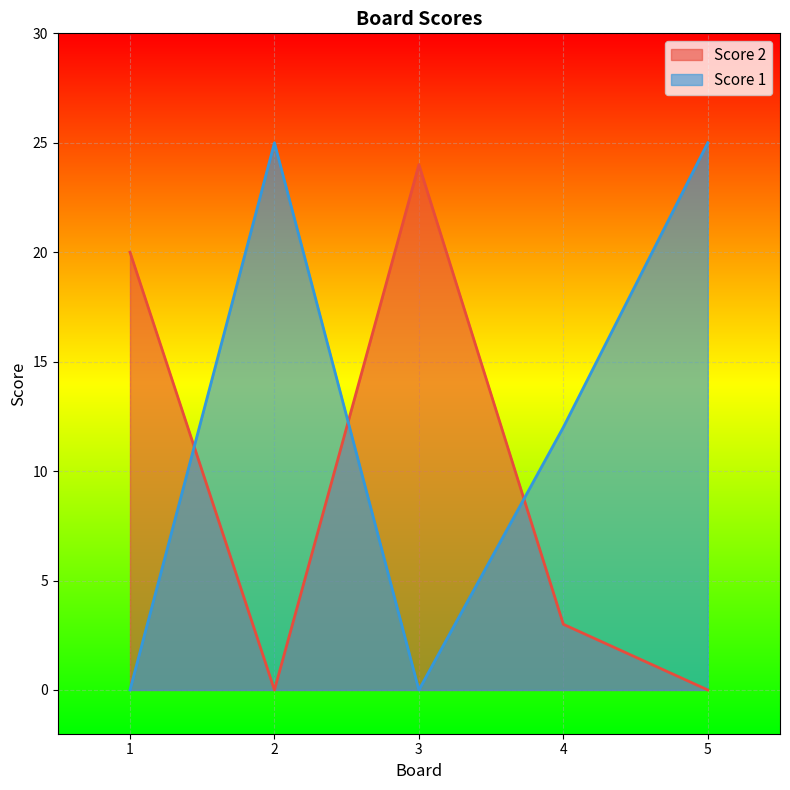

Reading right to left, transcribe all the data shown in this chart.

Score 2: 5=0	4=3	3=24	2=0	1=20
Score 1: 5=25	4=12	3=0	2=25	1=0